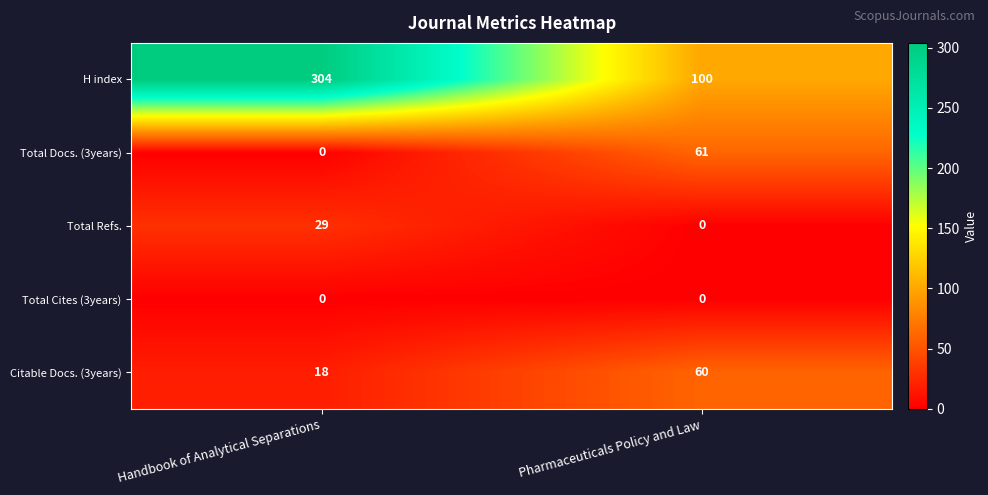

Reading left to right, extract all data points from this chart.

H index: 304	100
Total Docs. (3years): 0	61
Total Refs.: 29	0
Total Cites (3years): 0	0
Citable Docs. (3years): 18	60